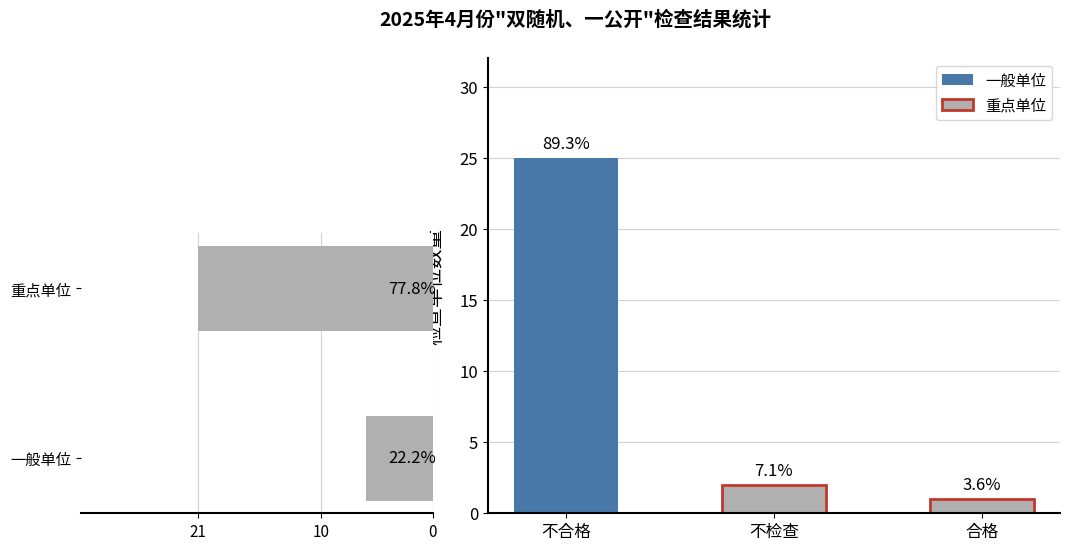

What is the difference between the maximum and minimum values?

15